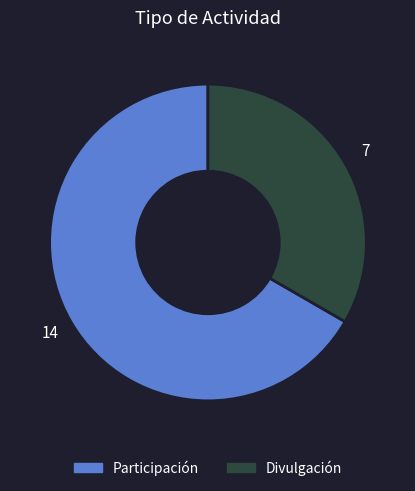

Does Participación account for over 50% of the chart?

Yes